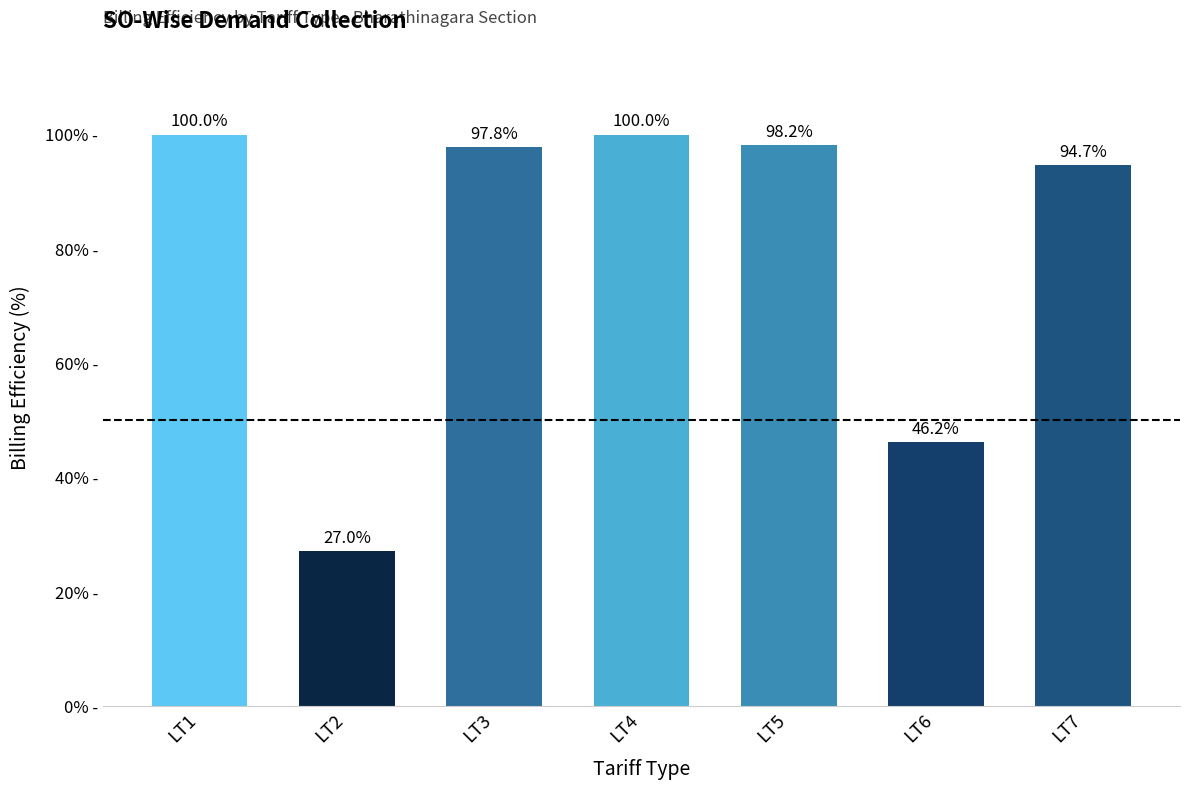

How many bars are there in total?

7